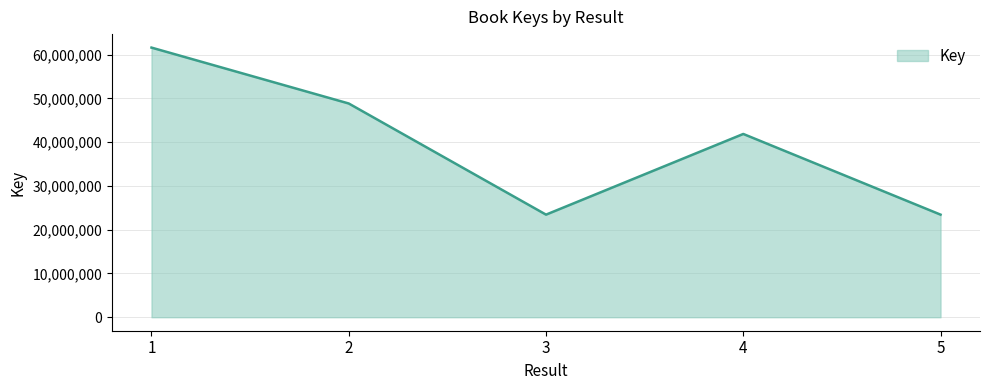

What is the sum of the values at 3 and 1?

85066197